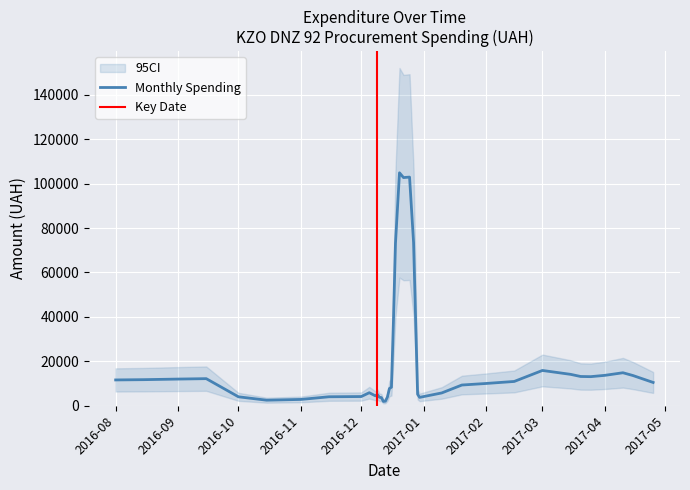

True or false: the data shows 10940.5 at 33.

False